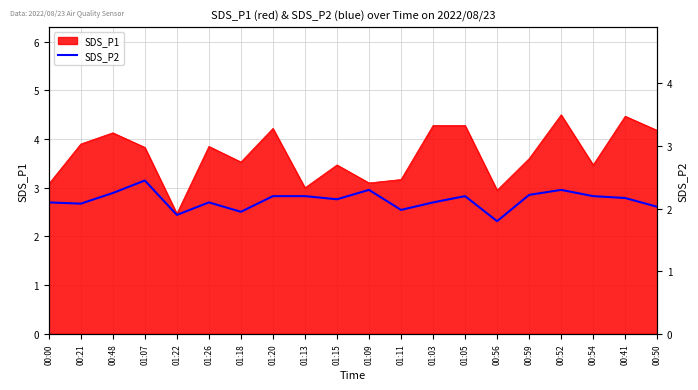

What is the minimum value for SDS_P1?

2.5